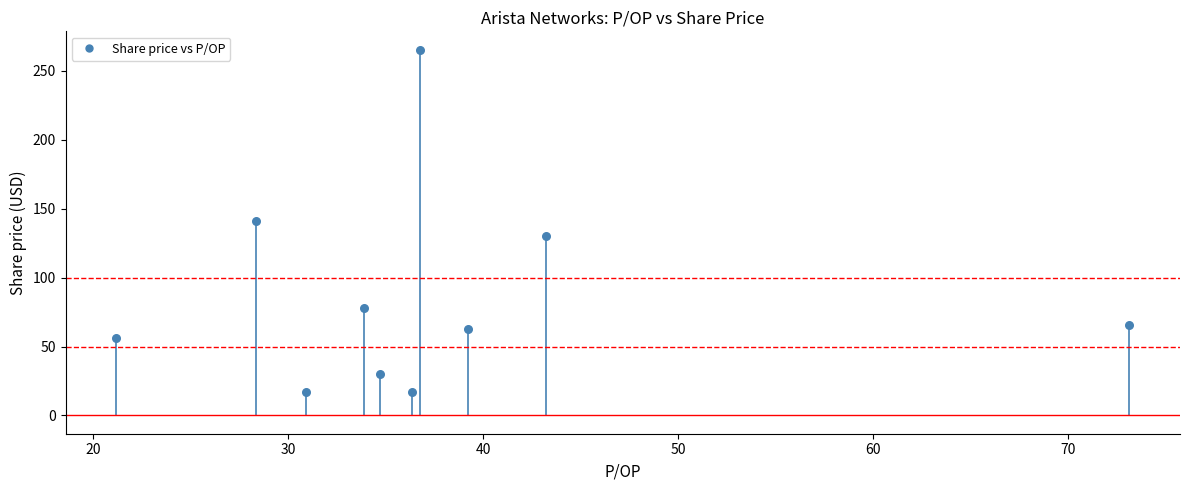

What is the average X value?

37.8